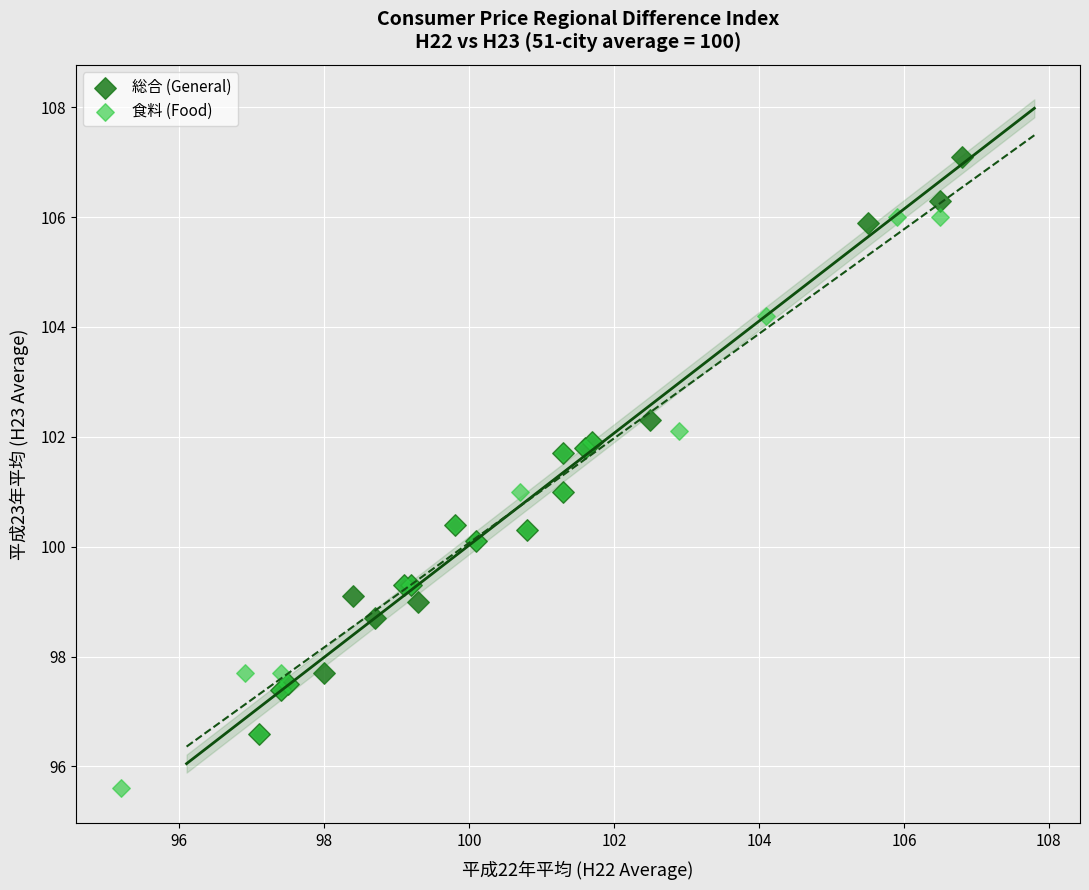

Which series reaches the maximum Y coordinate?

総合 (General)